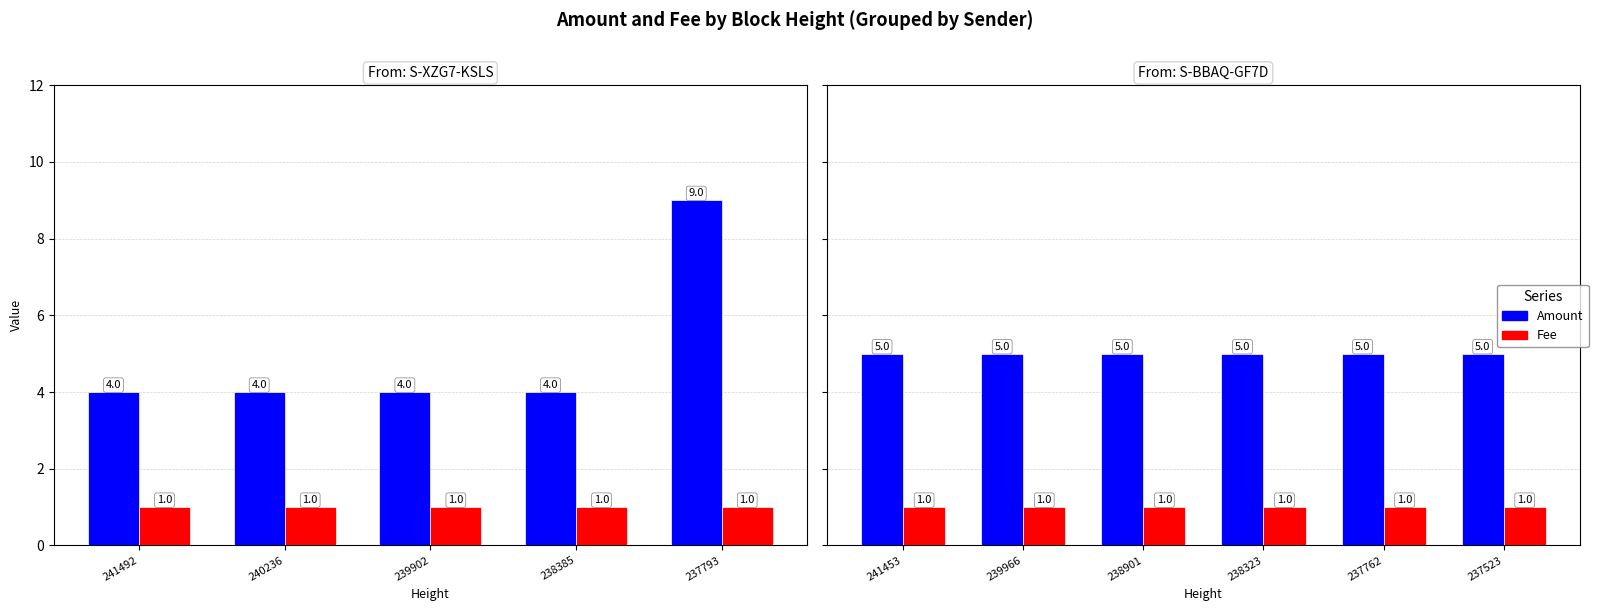

The Fee series shows 1 at 237523. True or false?

True